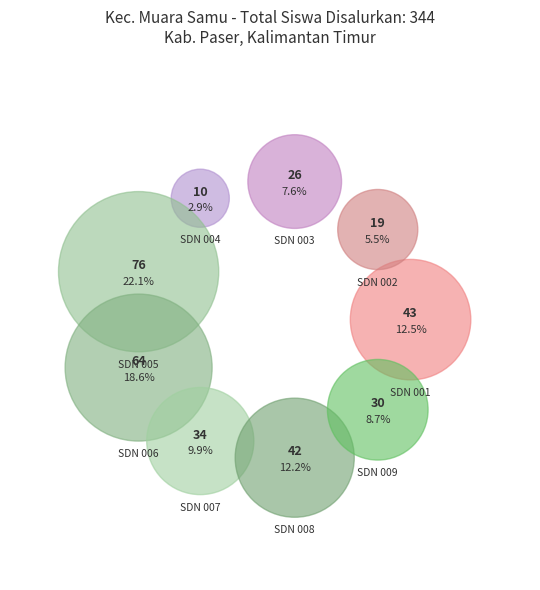

What is the change in value from SD NEGERI 005 MUARA SAMU to SD NEGERI 006 MUARA SAMU?

-12